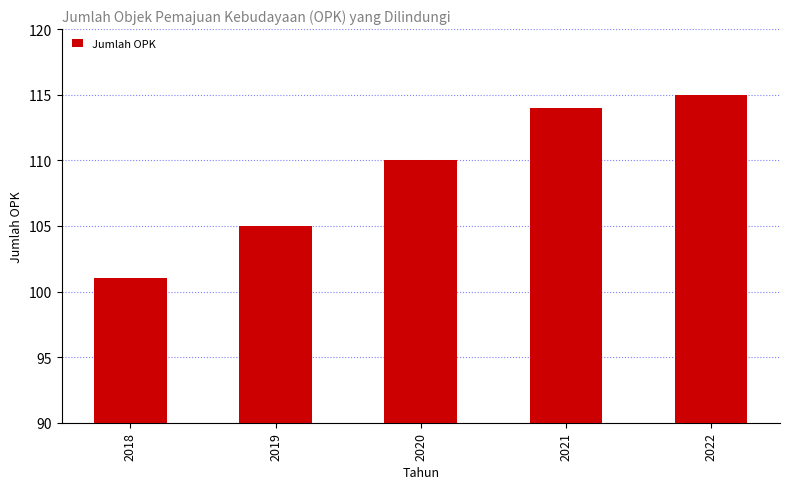

List the labels in order of value, largest first.

2022, 2021, 2020, 2019, 2018